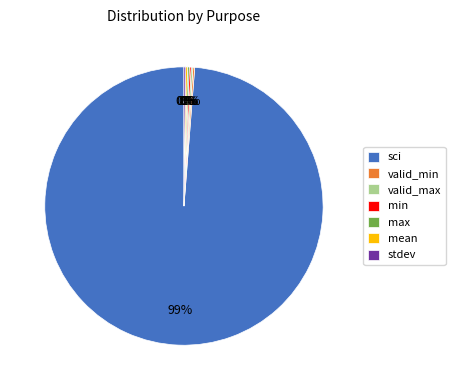

Is there a majority slice in this chart?

Yes